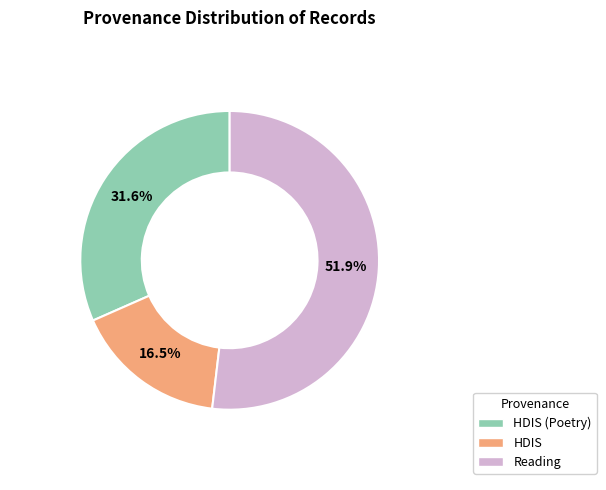

How many segments does this pie chart have?

3